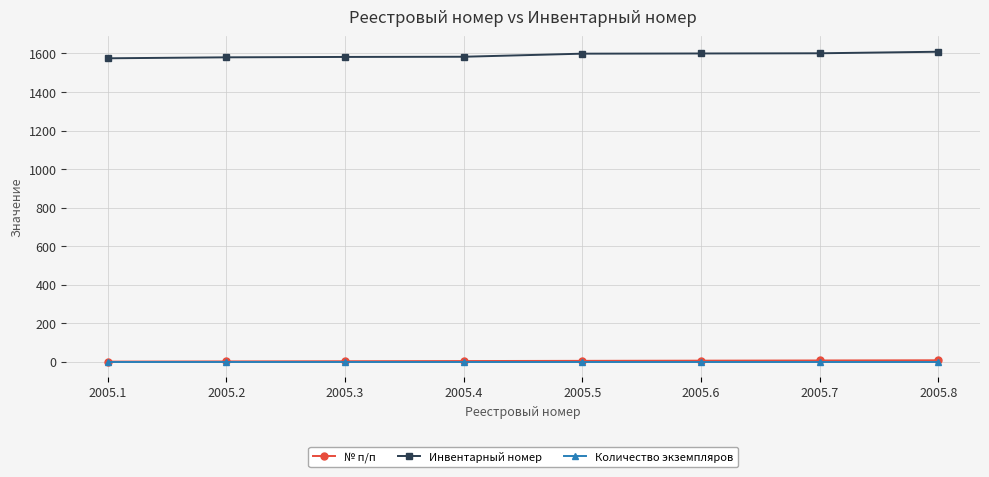

What is the value of the Инвентарный номер point at the 7th from the left?

1601